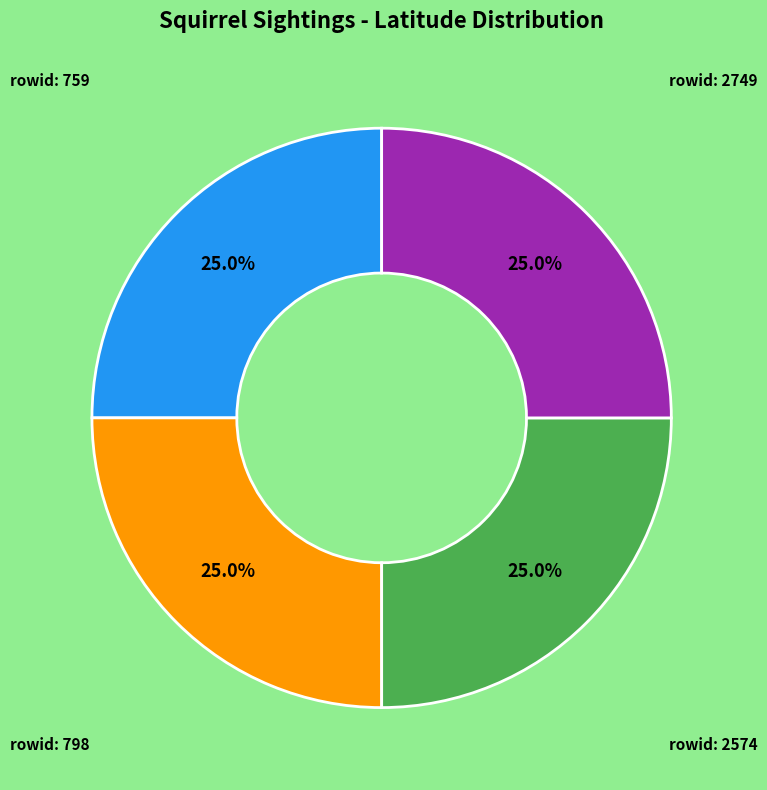

Does any single category account for the majority?

No